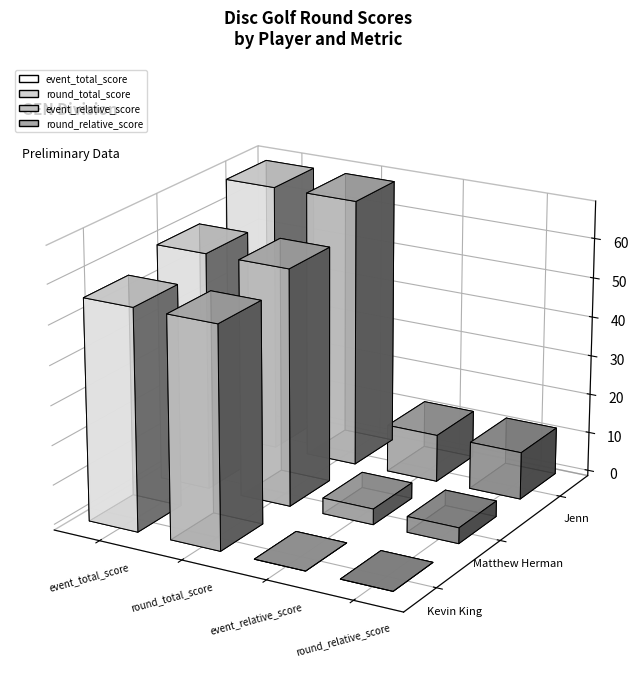

Which series changed the most between Kevin King and Matthew Herman?

event_total_score